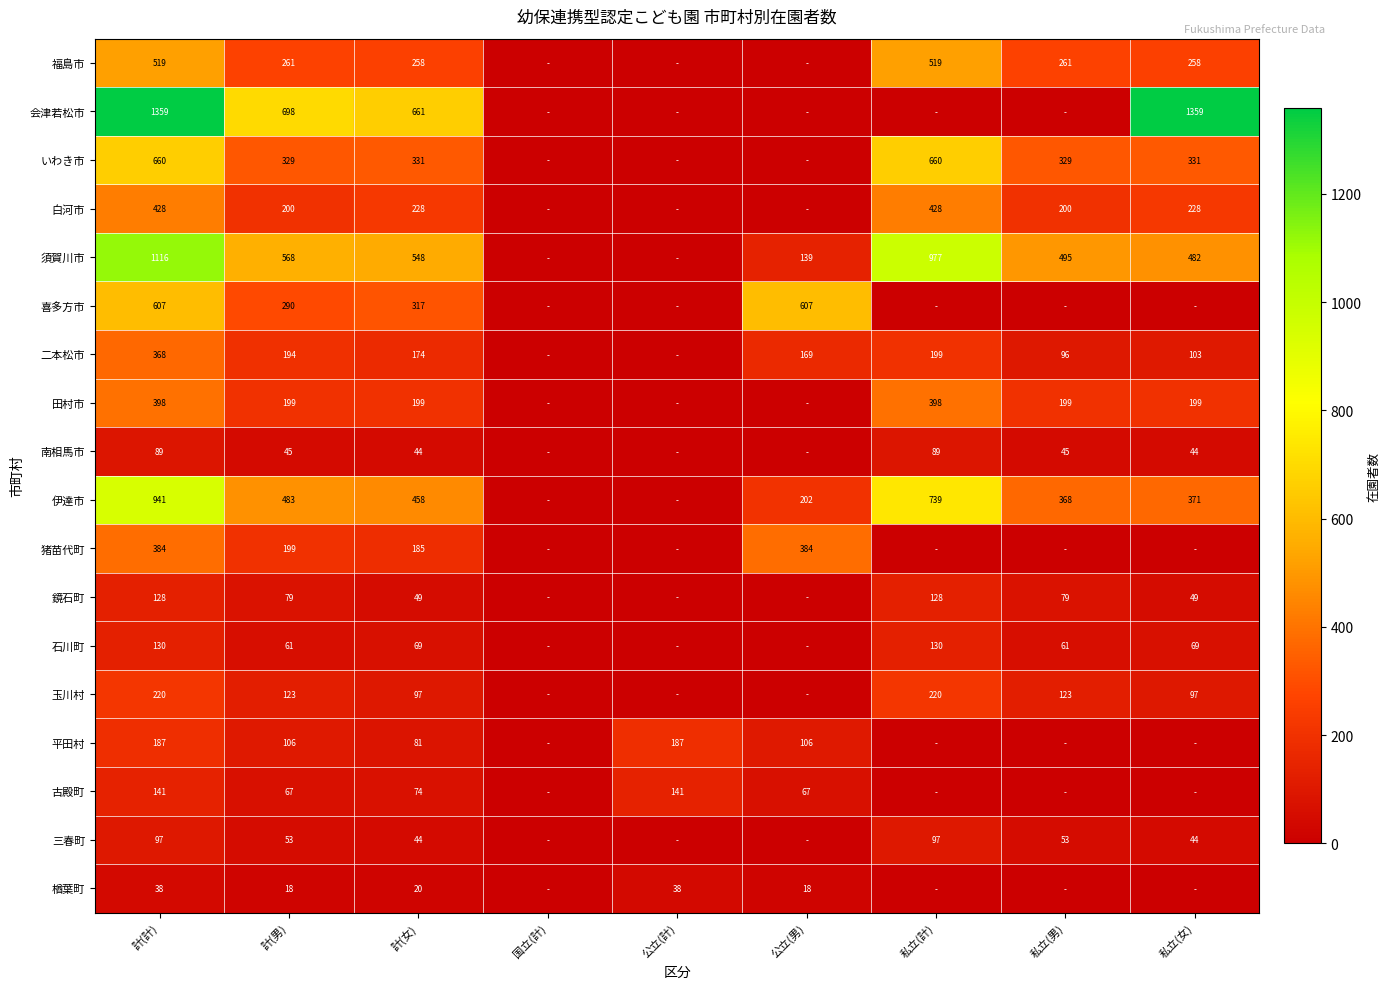

True or false: 猪苗代町 has a value of 384 at 公立(男).

True